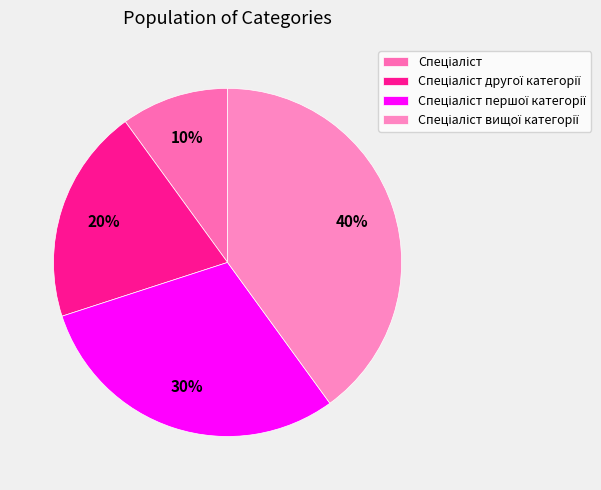

To the nearest percent, what is the difference between the largest and smallest slice percentages?

30%